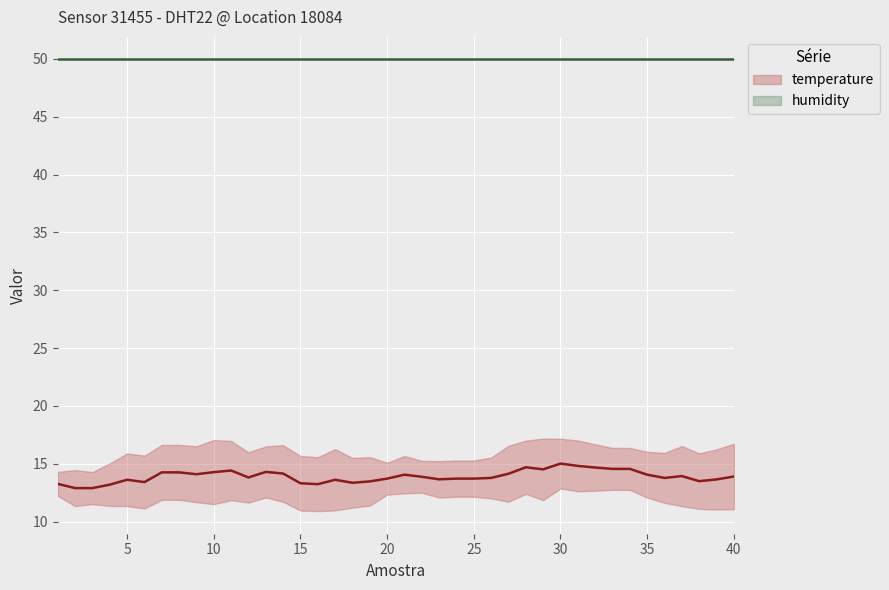

At which label is humidity closest to 49?

5